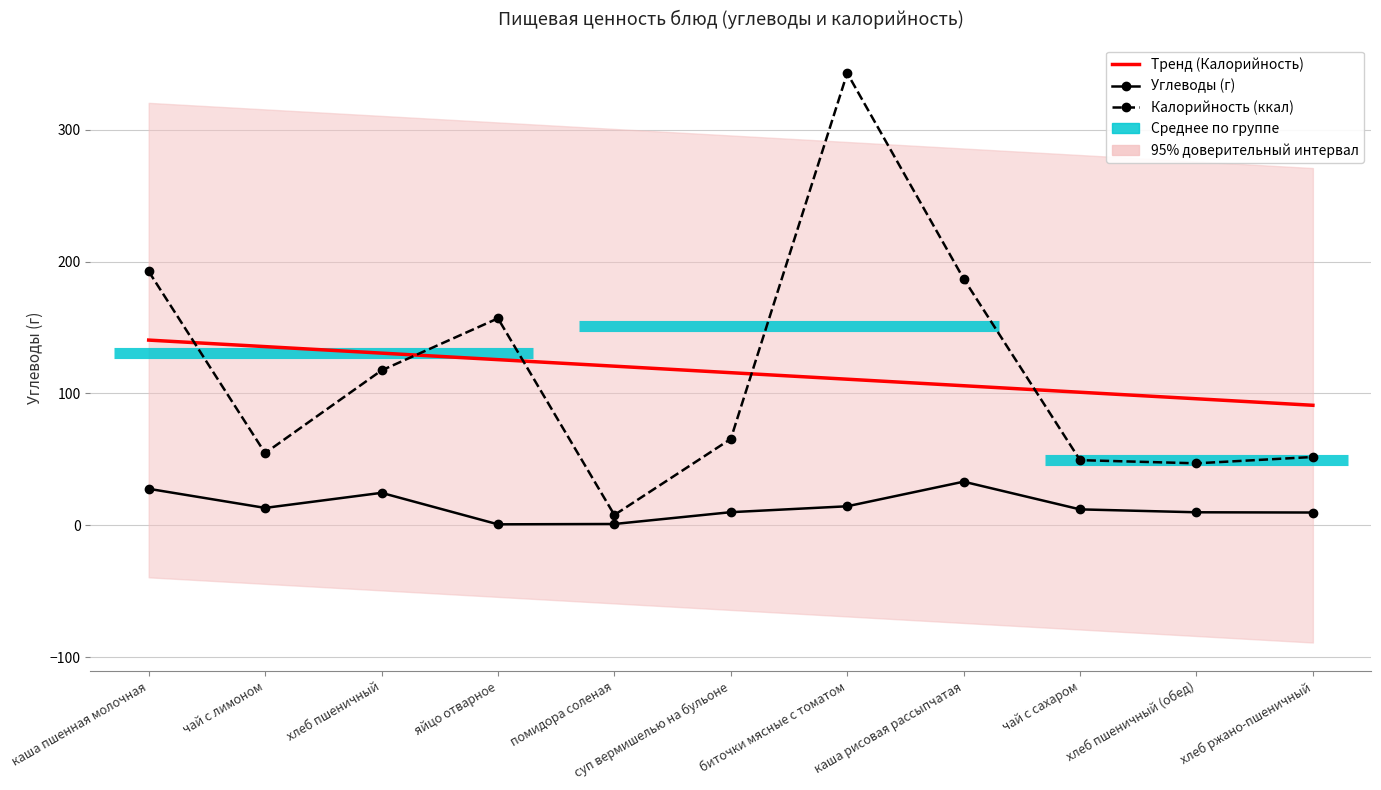

Which series ends up on top after the final intersection of Тренд (Калорийность) and Калорийность (ккал)?

Тренд (Калорийность)